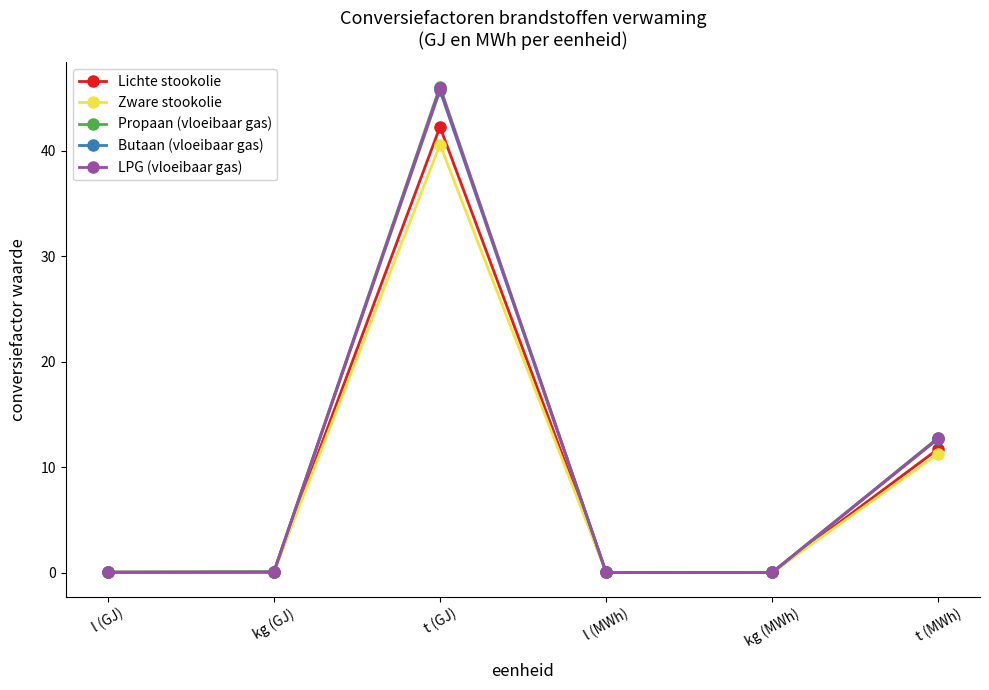

In Lichte stookolie, how many points are higher than both neighbors (excluding endpoints)?

1